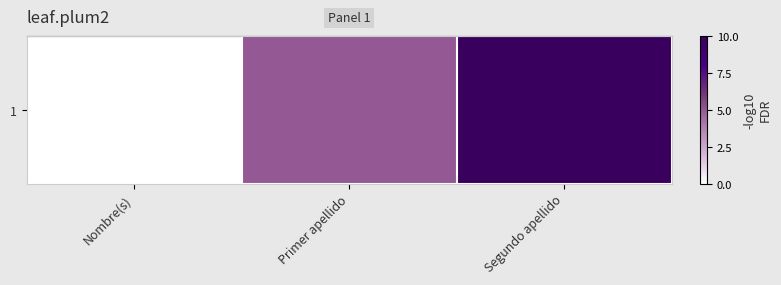

List the labels in order of value, smallest first.

Nombre(s), Primer apellido, Segundo apellido